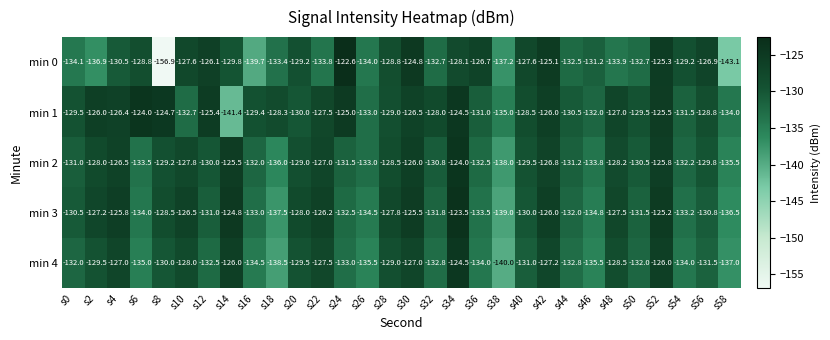

Which series has the widest spread of values?

min 0